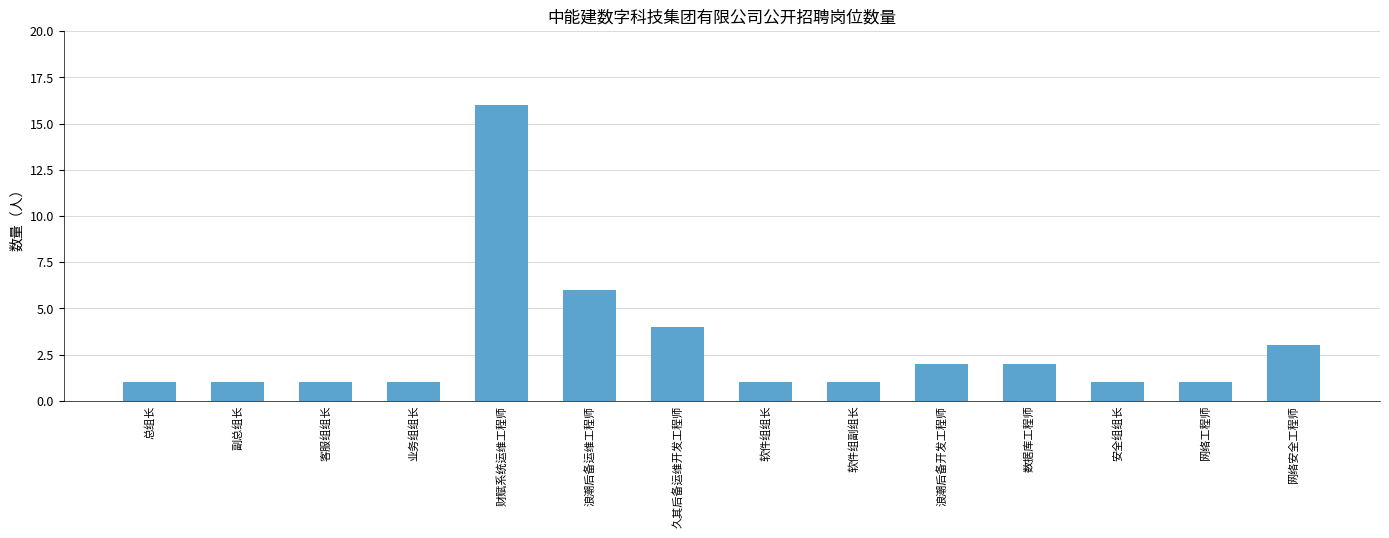

Reading left to right, extract all data points from this chart.

1	1	1	1	16	6	4	1	1	2	2	1	1	3